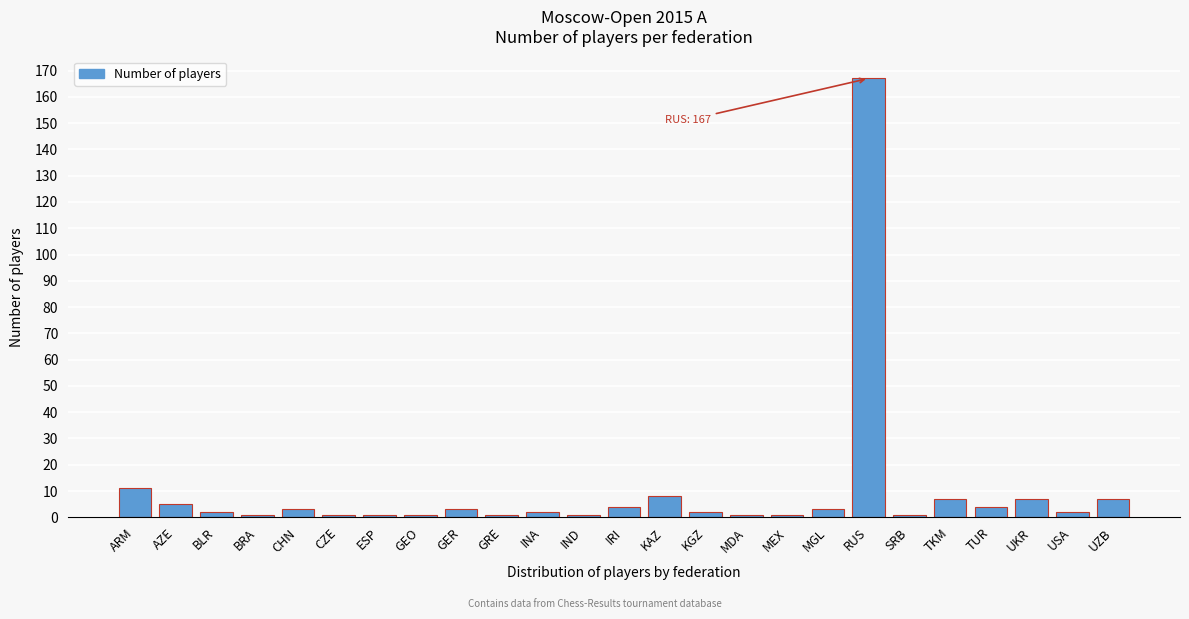

Reading left to right, extract all data points from this chart.

ARM=11	AZE=5	BLR=2	BRA=1	CHN=3	CZE=1	ESP=1	GEO=1	GER=3	GRE=1	INA=2	IND=1	IRI=4	KAZ=8	KGZ=2	MDA=1	MEX=1	MGL=3	RUS=167	SRB=1	TKM=7	TUR=4	UKR=7	USA=2	UZB=7